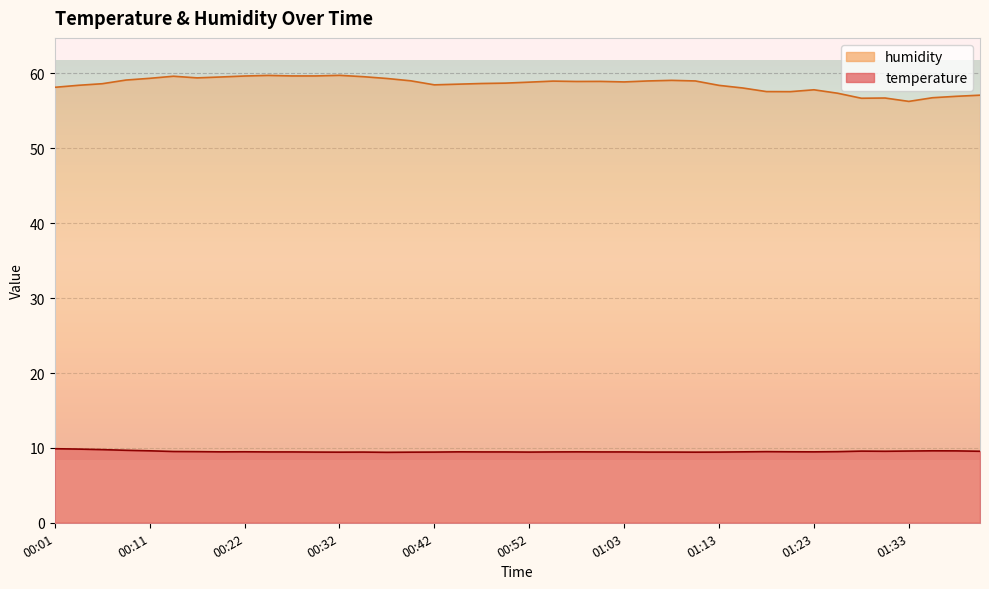

Which series has the largest range (max minus min)?

humidity